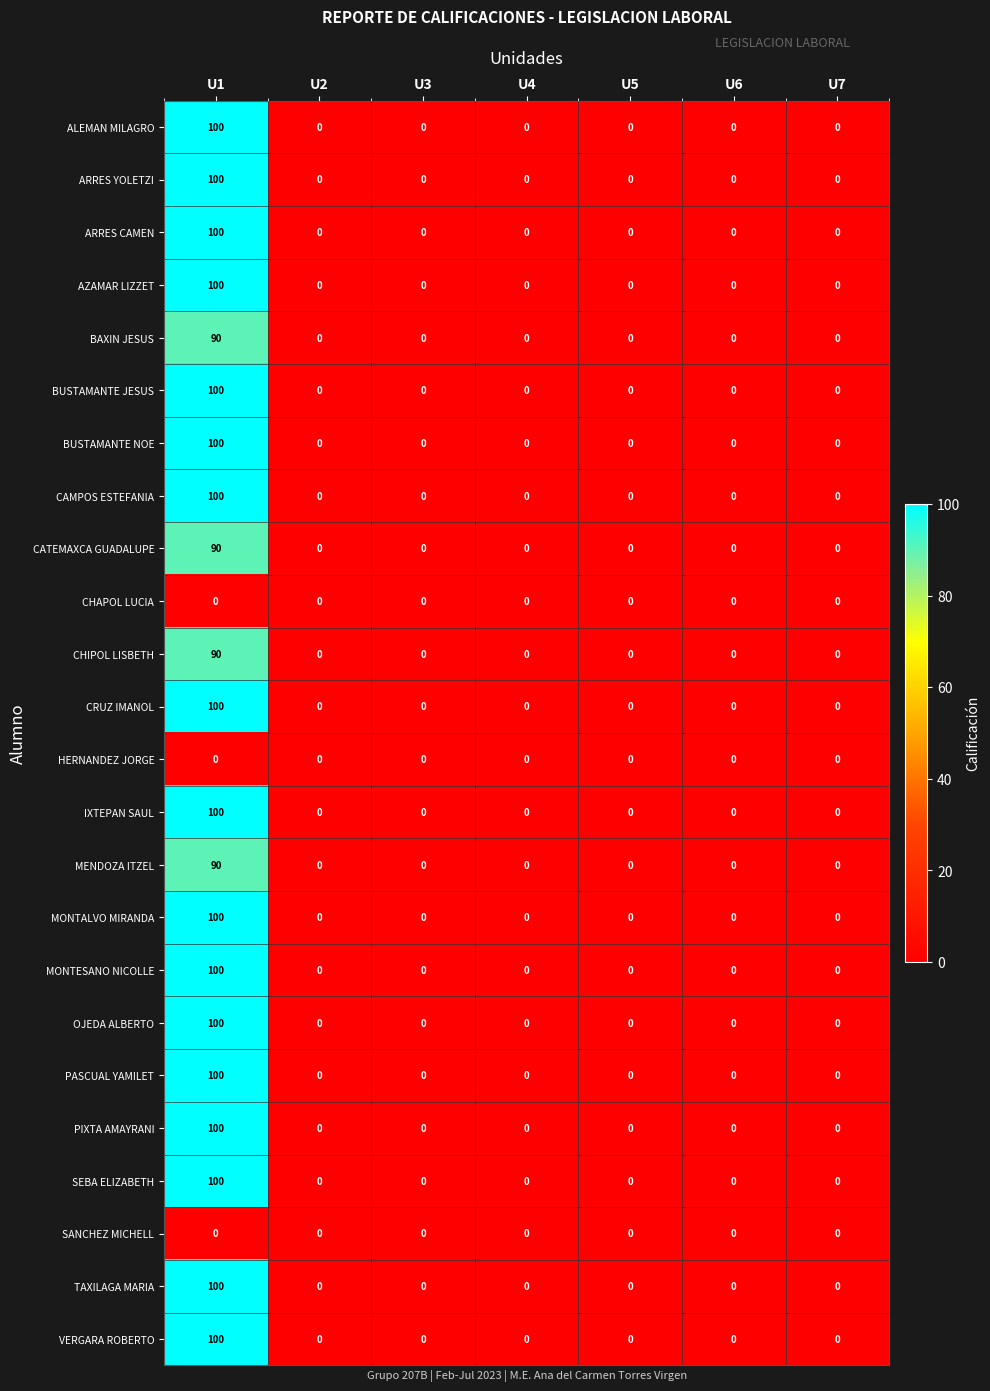

The BUSTAMANTE JESUS series shows 0 at U2. True or false?

True